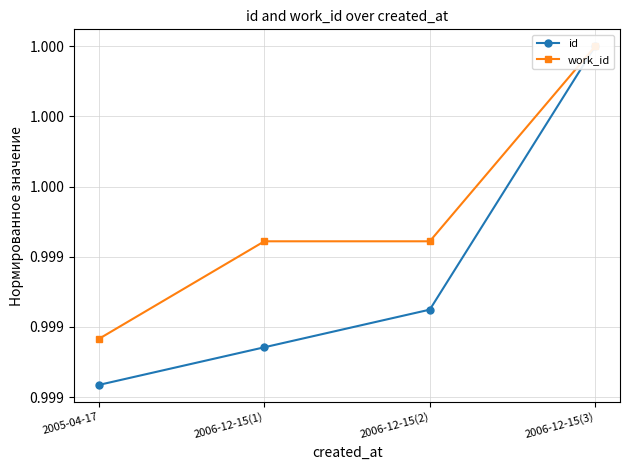

At which category is the sum across all series the highest?

2006-12-15(3)